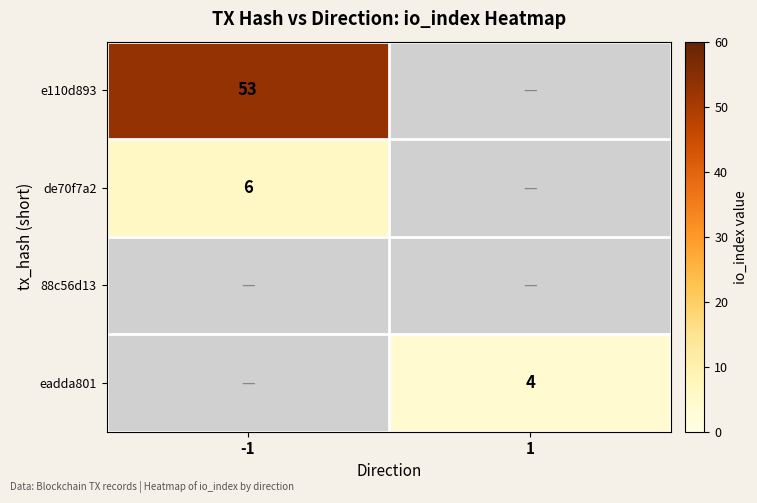

How many series are shown in this chart?

4